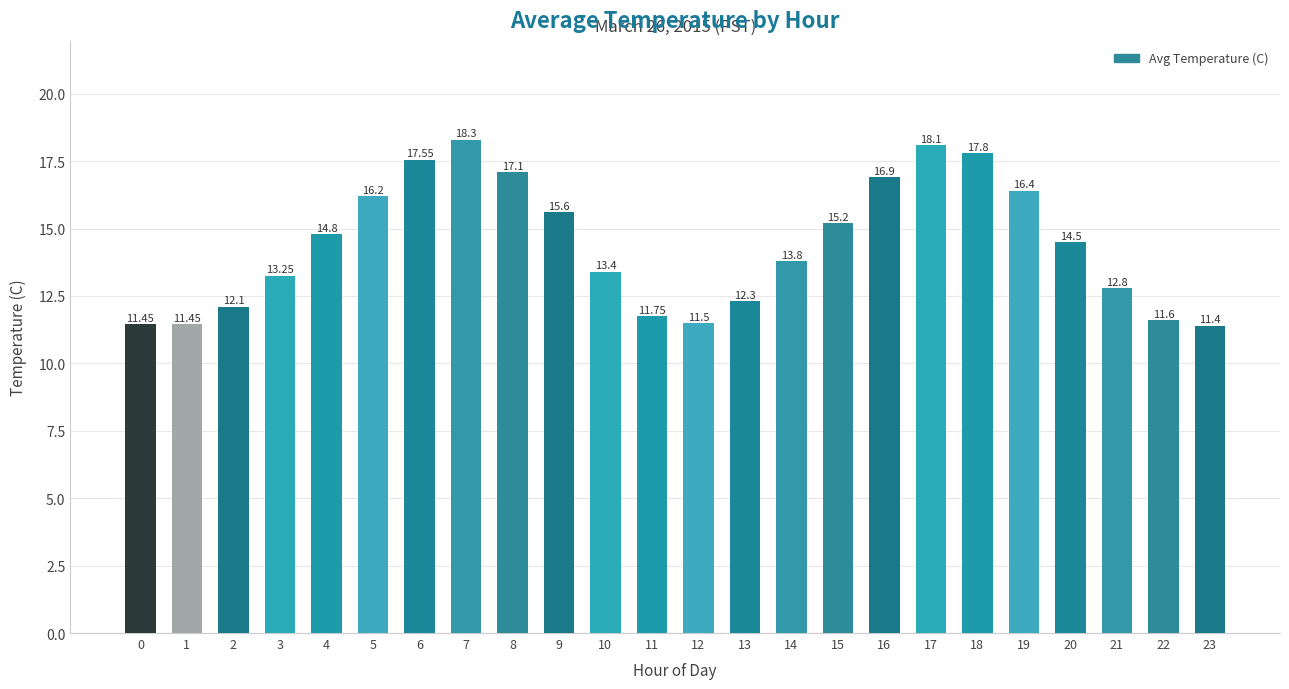

What is the difference between the second highest and minimum values?

6.7